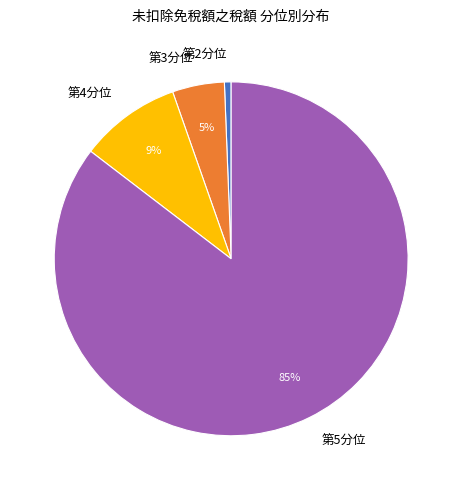

What percentage is the 第4分位 slice, to the nearest percent?

9%